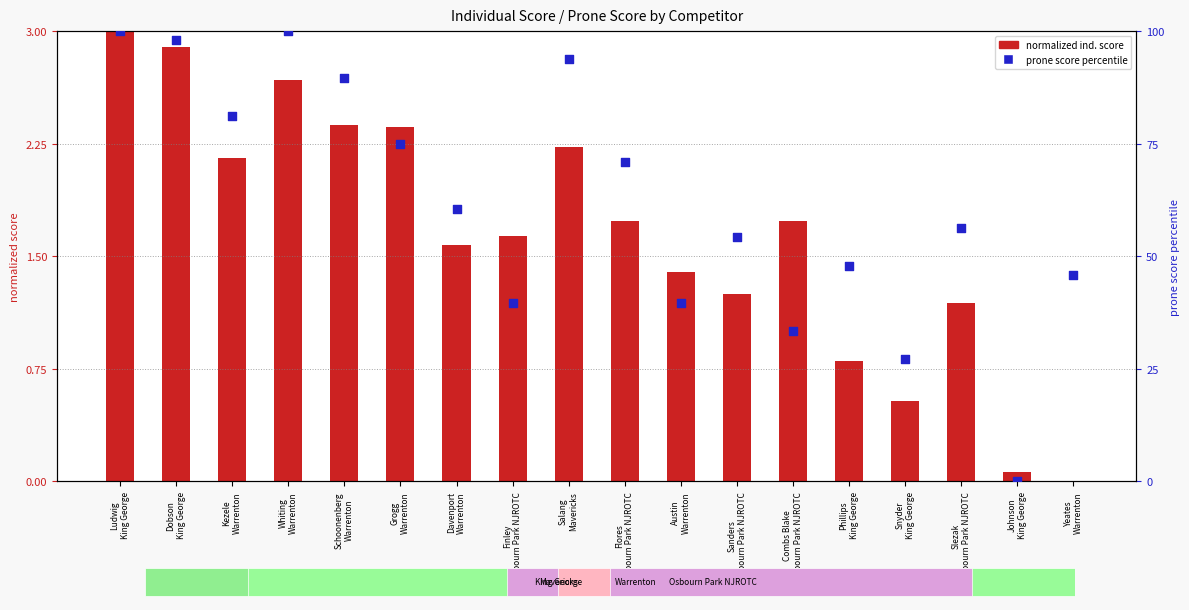

Which series contains the lowest Y value?

normalized ind. score